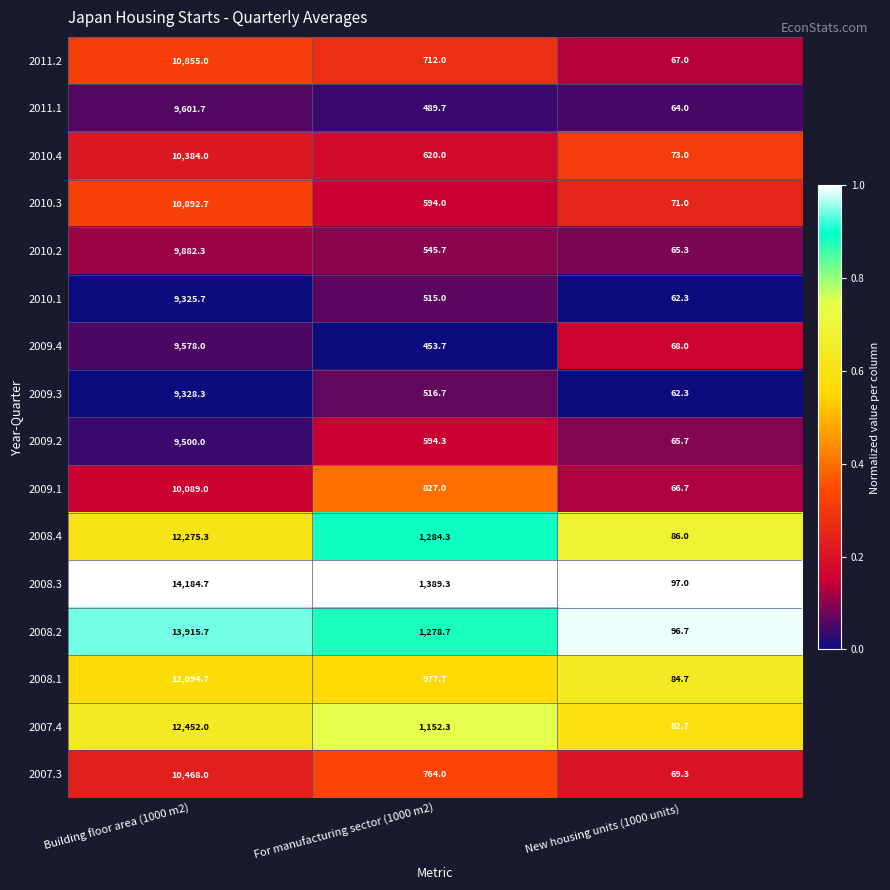

At which category is the sum across all series the highest?

Building floor area (1000 m2)